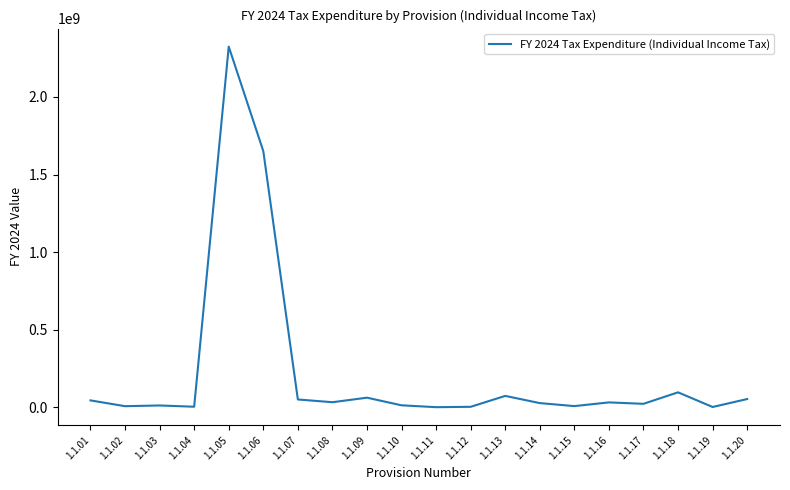

What is the sum of all values?

4509700000